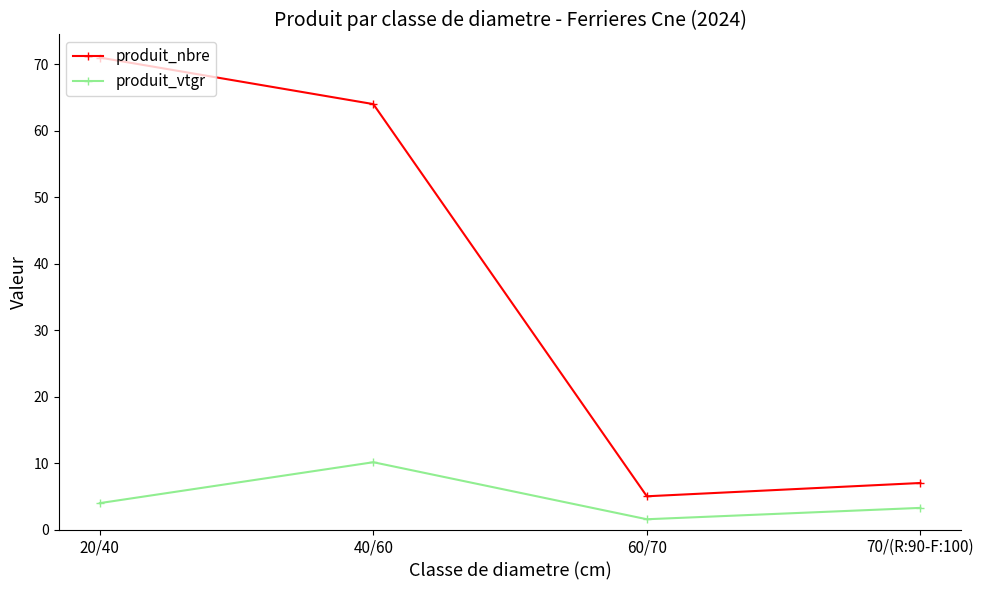

What is the total value across all series at 60/70?

6.5